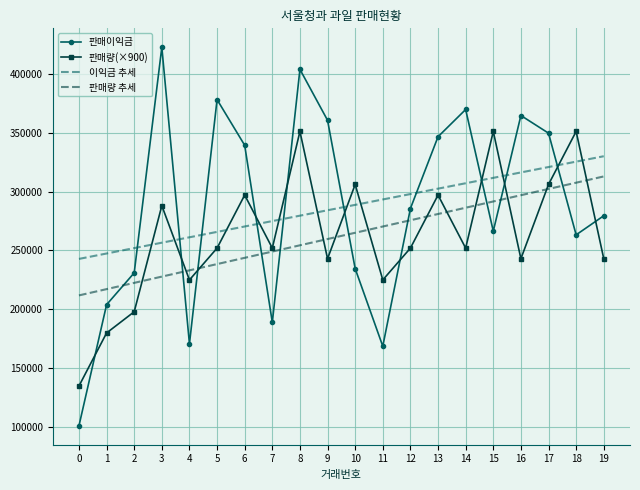

List the labels in order of 이익금 추세 value, largest first.

19, 18, 17, 16, 15, 14, 13, 12, 11, 10, 9, 8, 7, 6, 5, 4, 3, 2, 1, 0